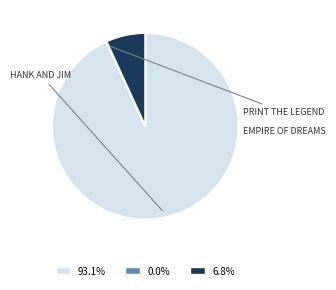

Does any single category account for the majority?

Yes